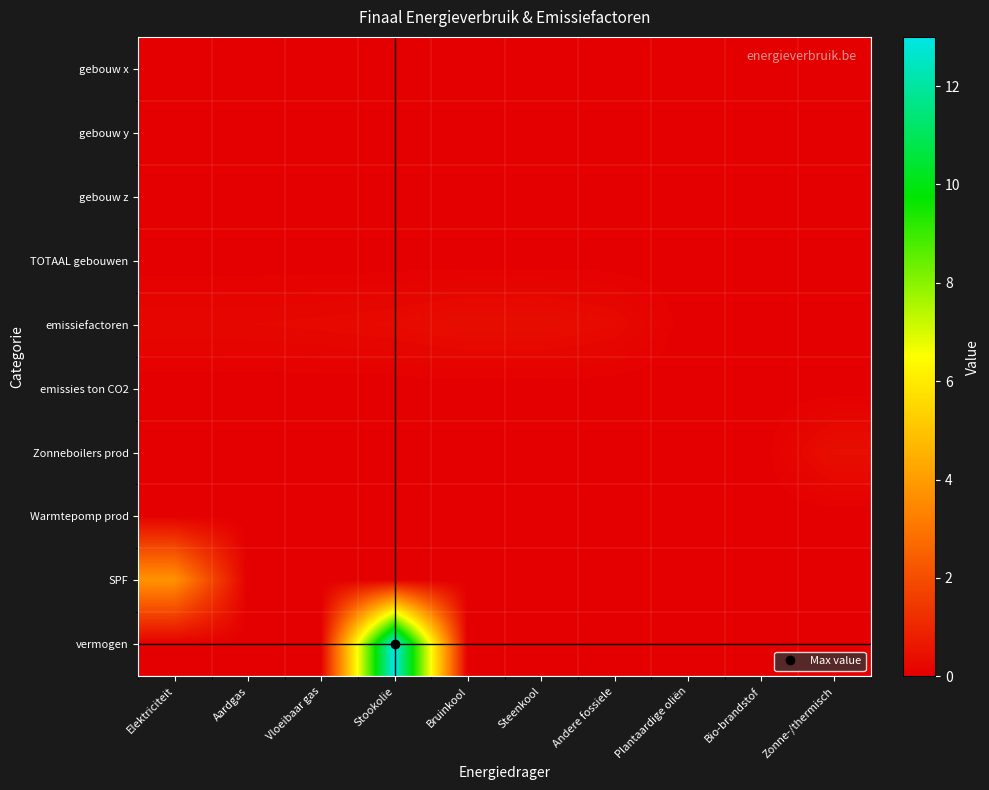

At how many categories does at least one series exceed 9?

1